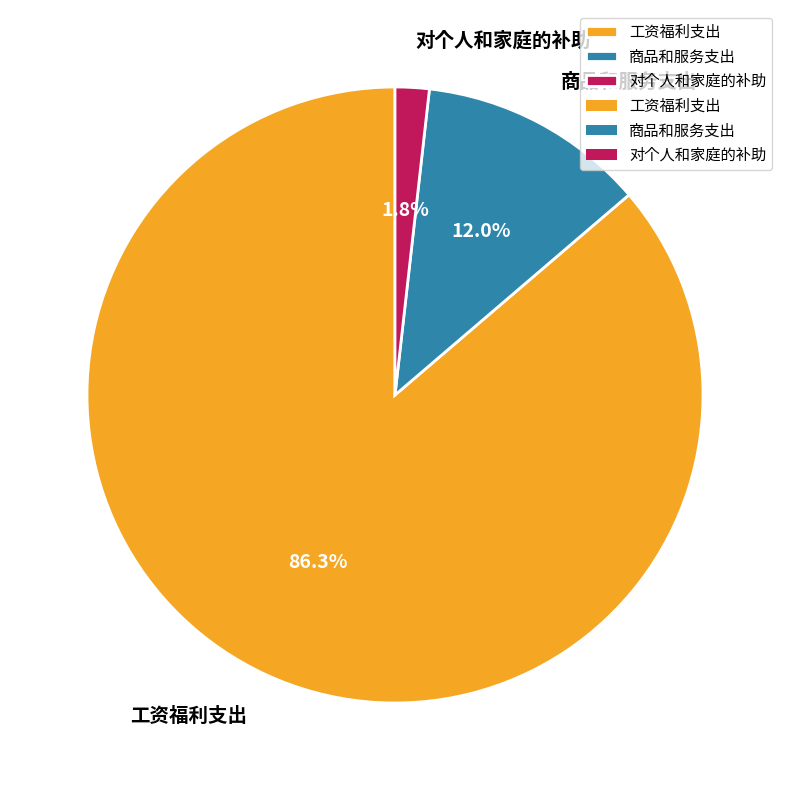

True or false: 商品和服务支出 accounts for 2% of the total.

False